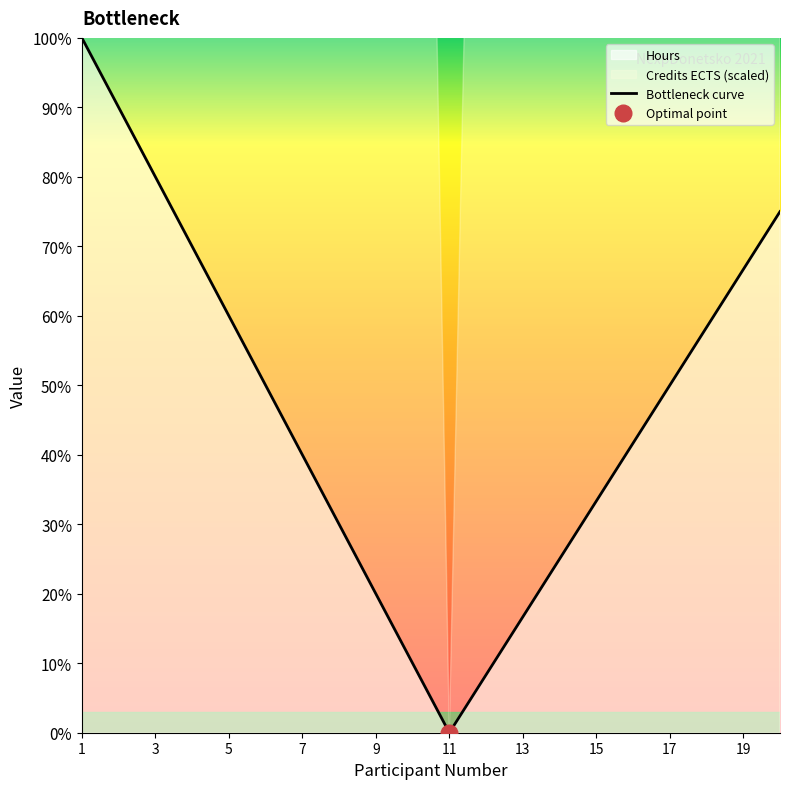

Where does the data first go above 50?

1